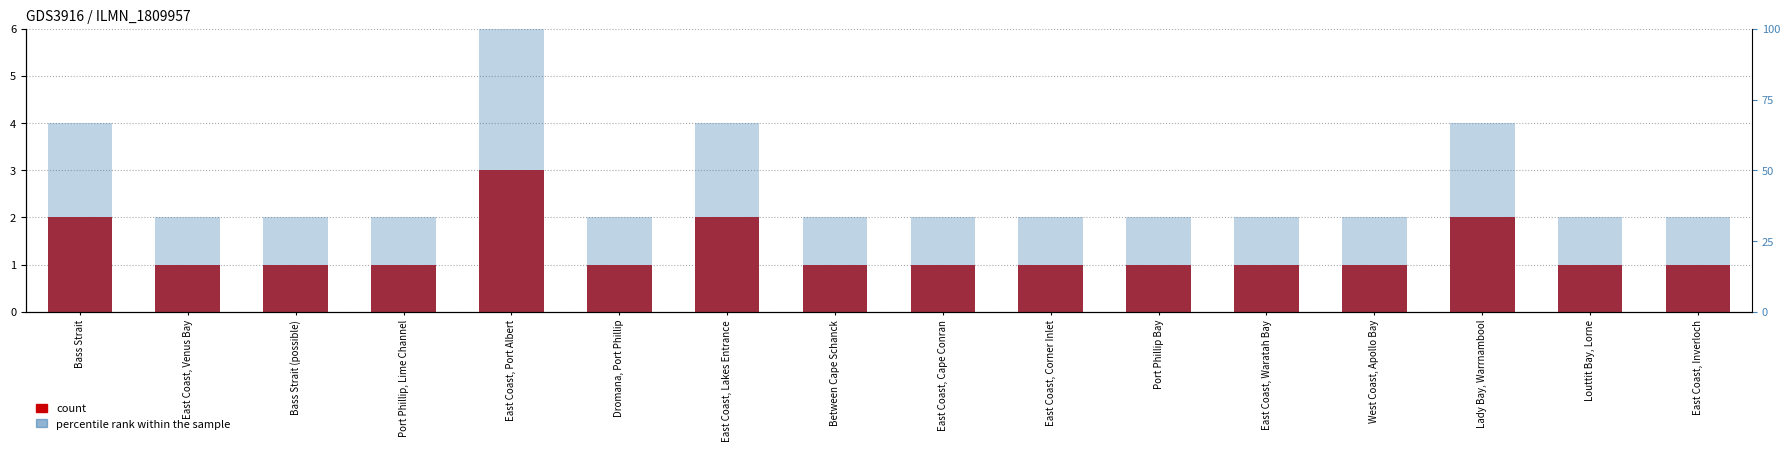

What position from the right is Bass Strait?

16